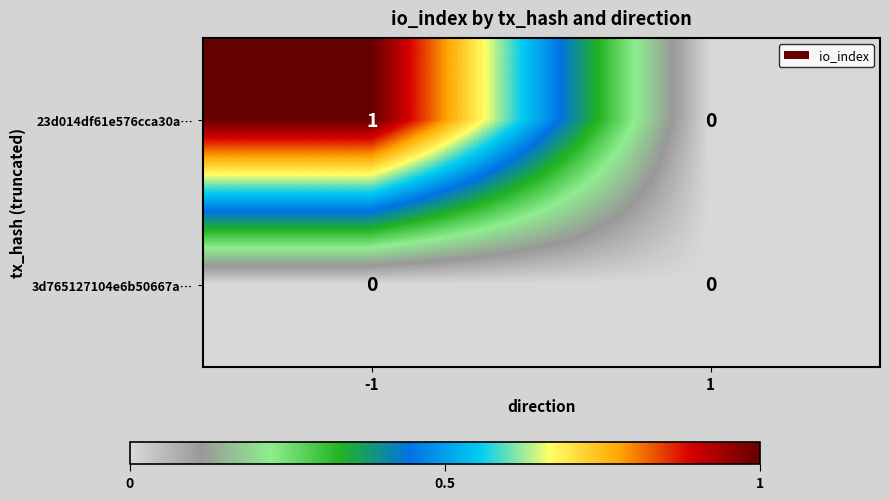

List the series in order of their overall mean, highest first.

23d014df61e576cca30a…, 3d765127104e6b50667a…